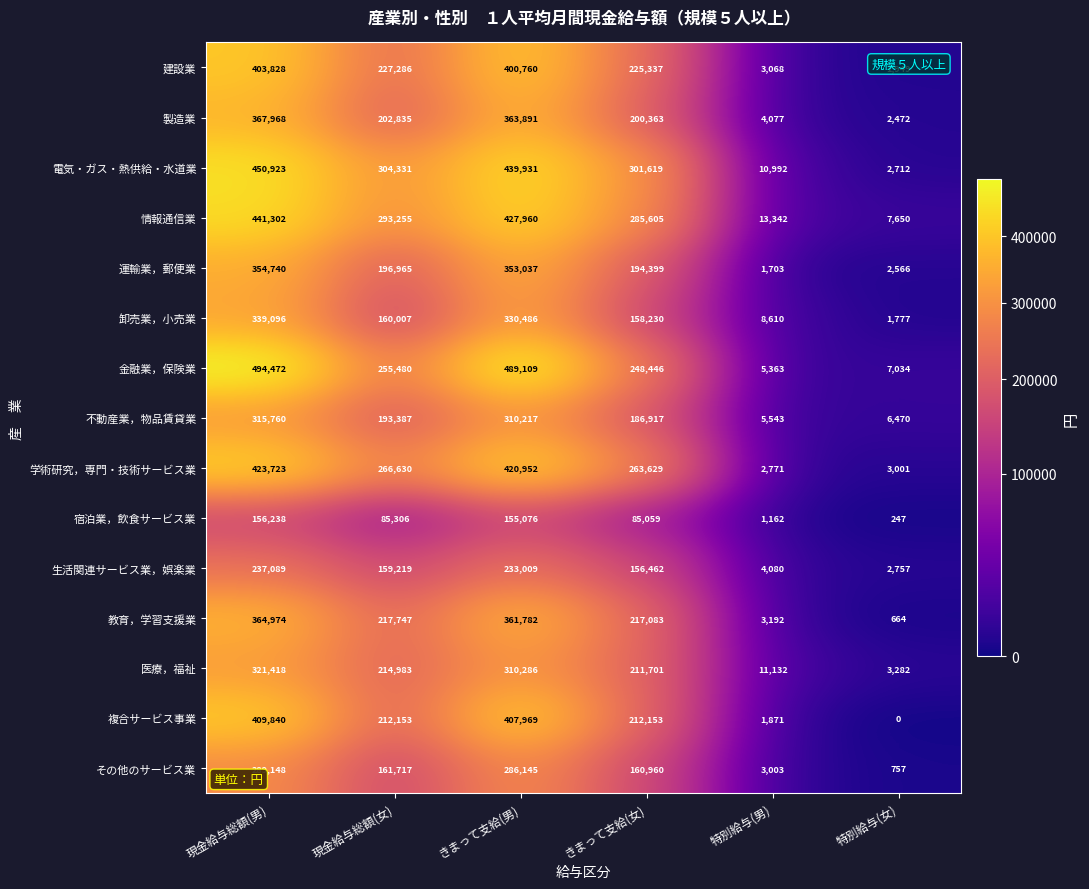

At which label is 医療，福祉 closest to 162350?

きまって支給(女)